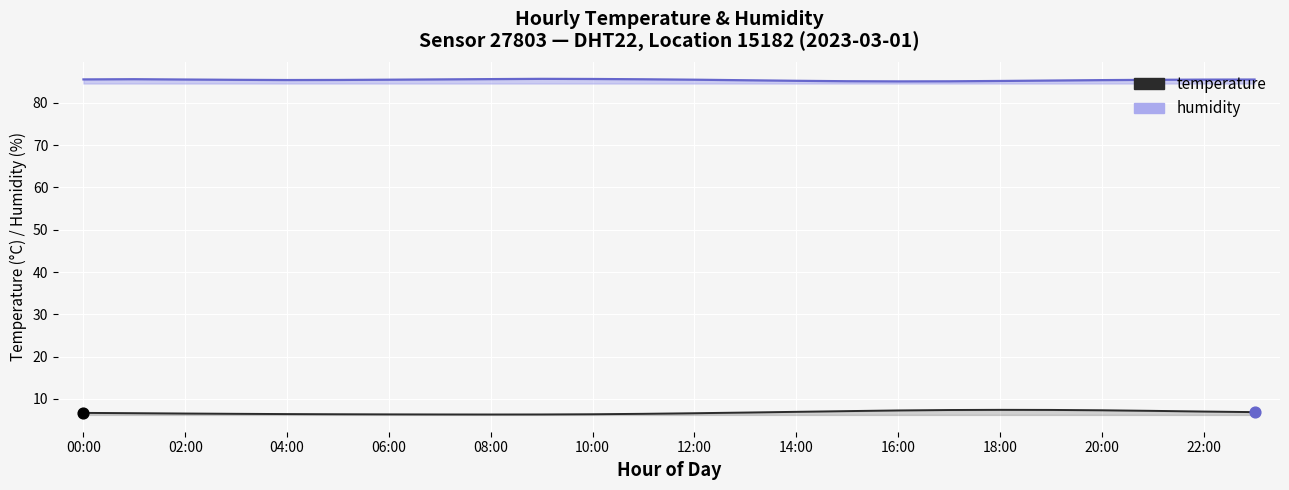

What is the change in value from 06:00 to 10:00?

-0.1